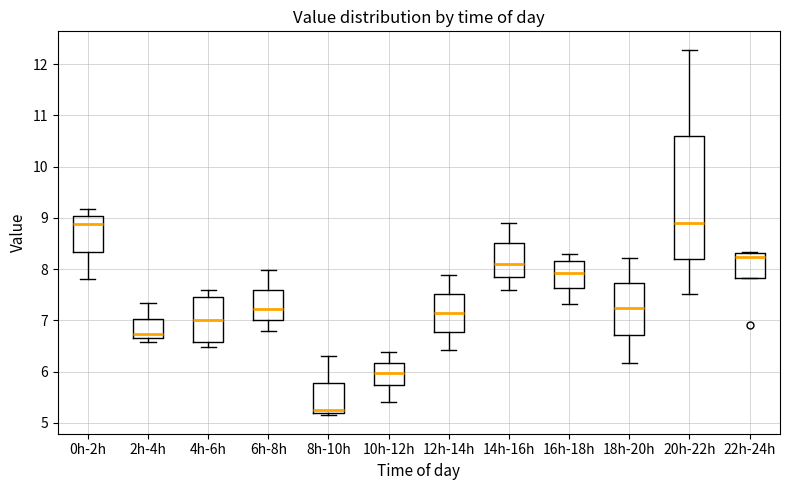

Comparing the boxes themselves (not the whiskers), which one is the tallest?

20h-22h